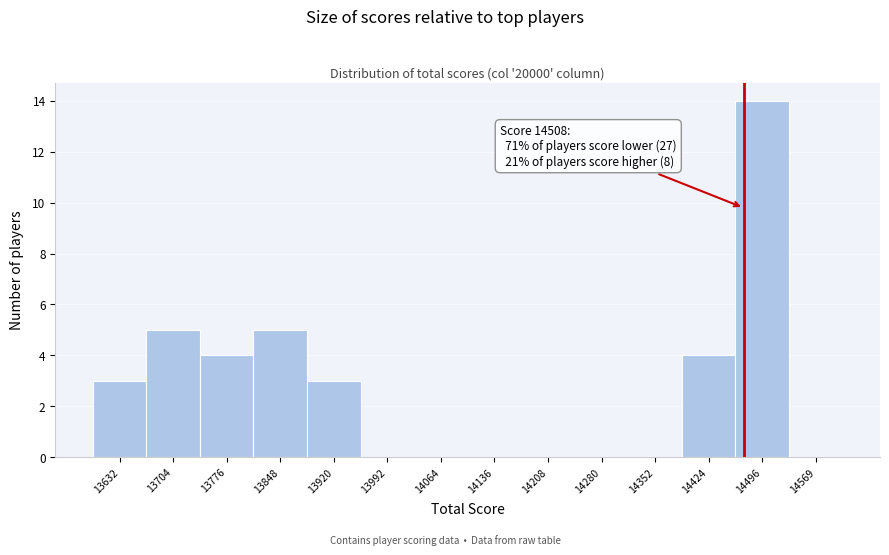

Reading left to right, extract all data points from this chart.

13632=3	13704=5	13776=4	13848=5	13920=3	13992=0	14064=0	14136=0	14208=0	14280=0	14352=0	14424=4	14496=14	14569=0